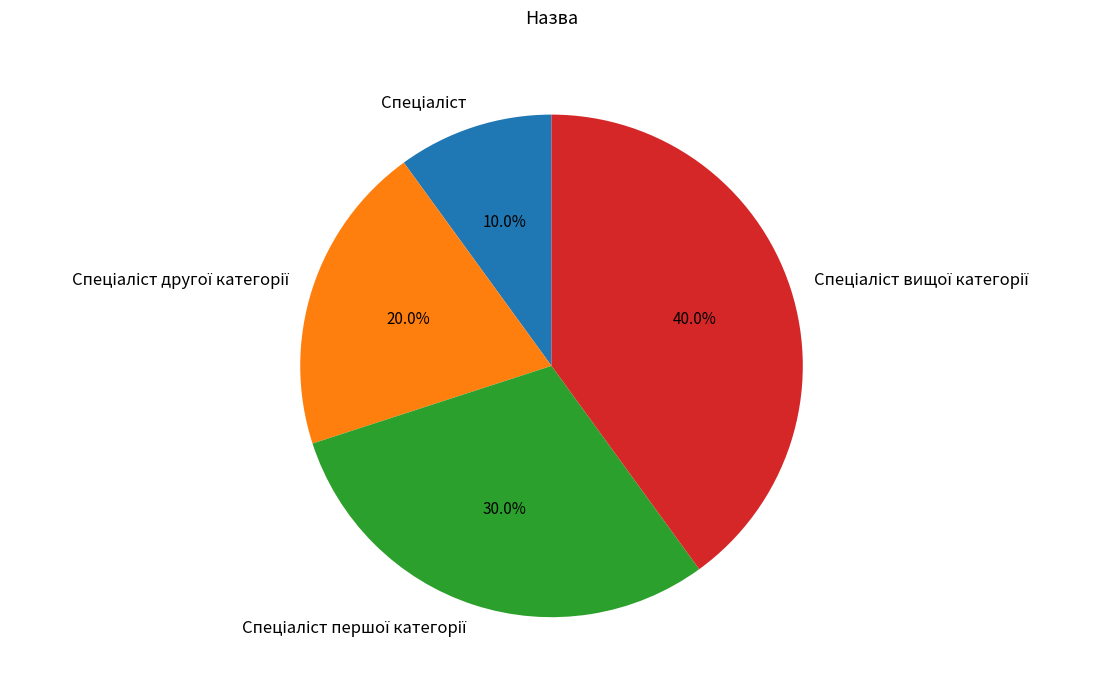

Is there a majority slice in this chart?

No